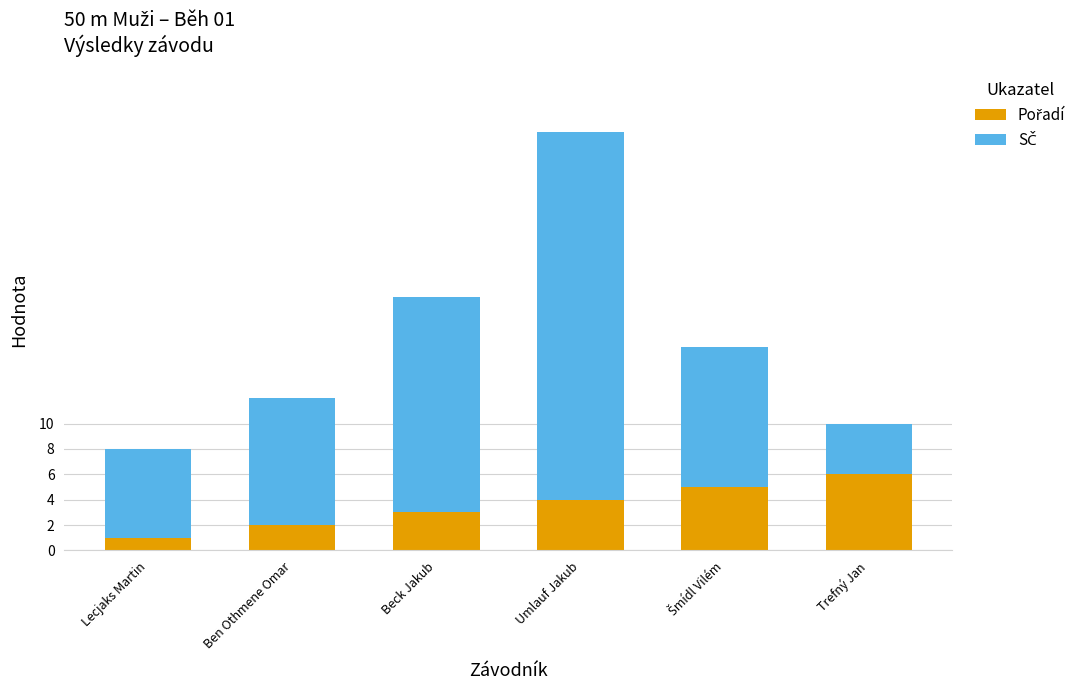

At which category is the sum across all series the highest?

Umlauf Jakub